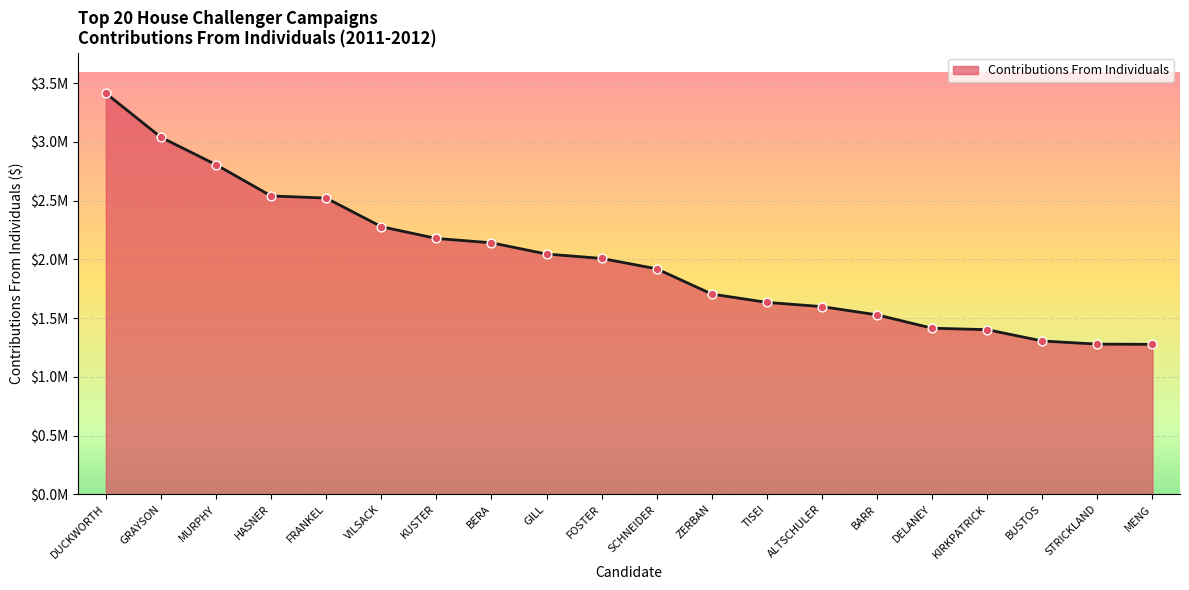

Which has a higher value, BUSTOS or DELANEY?

DELANEY